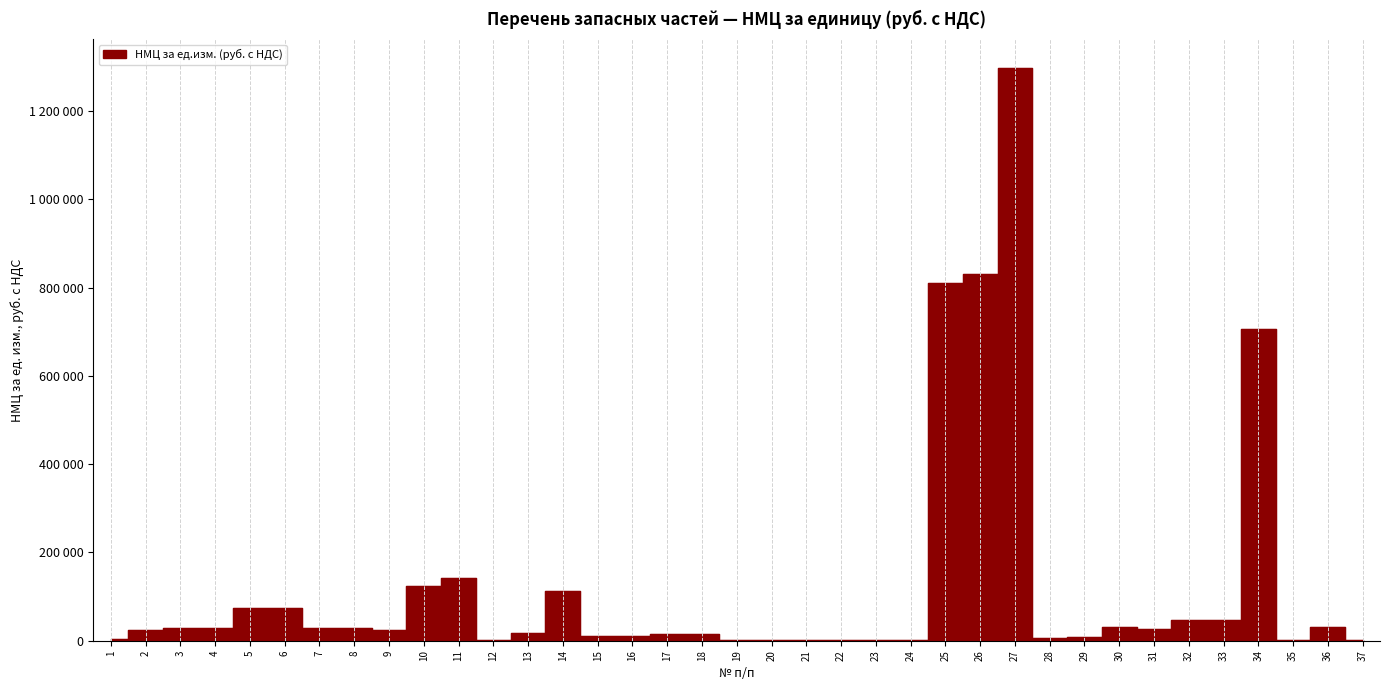

List the labels in order of value, smallest first.

23, 24, 19, 20, 21, 22, 37, 35, 12, 1, 28, 29, 15, 16, 17, 18, 13, 2, 9, 31, 3, 4, 7, 8, 36, 30, 32, 33, 5, 6, 14, 10, 11, 34, 25, 26, 27